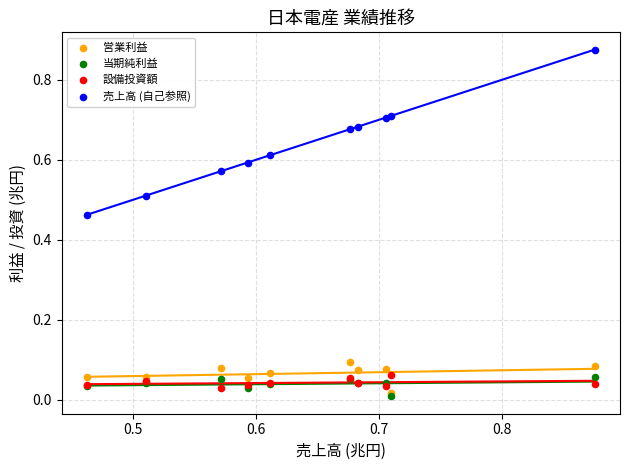

What is the X range (max minus min) for the scatter plot?

0.4